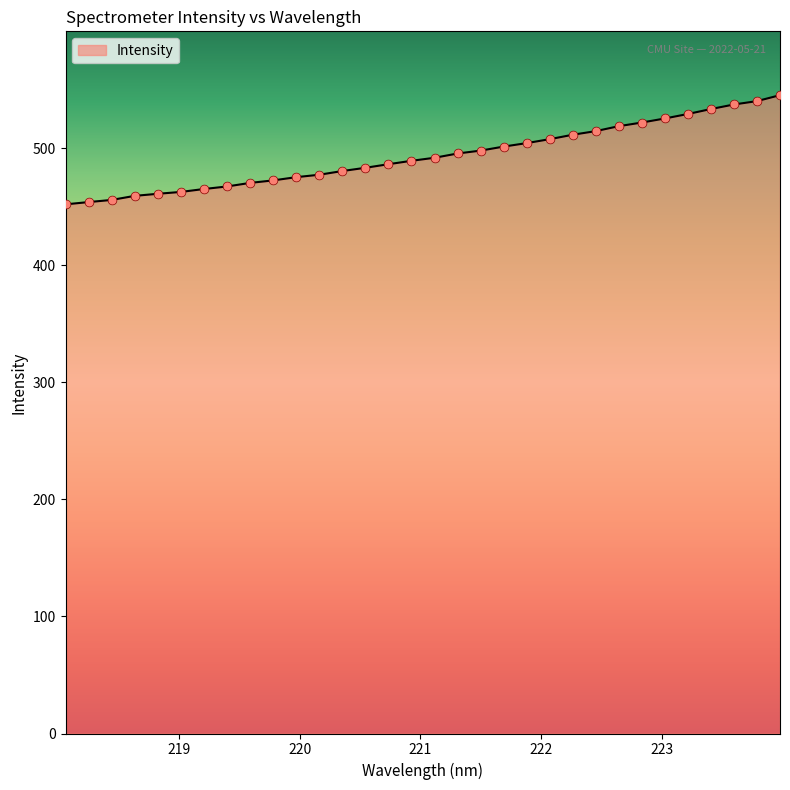

What is the difference between the maximum and minimum values?

93.3